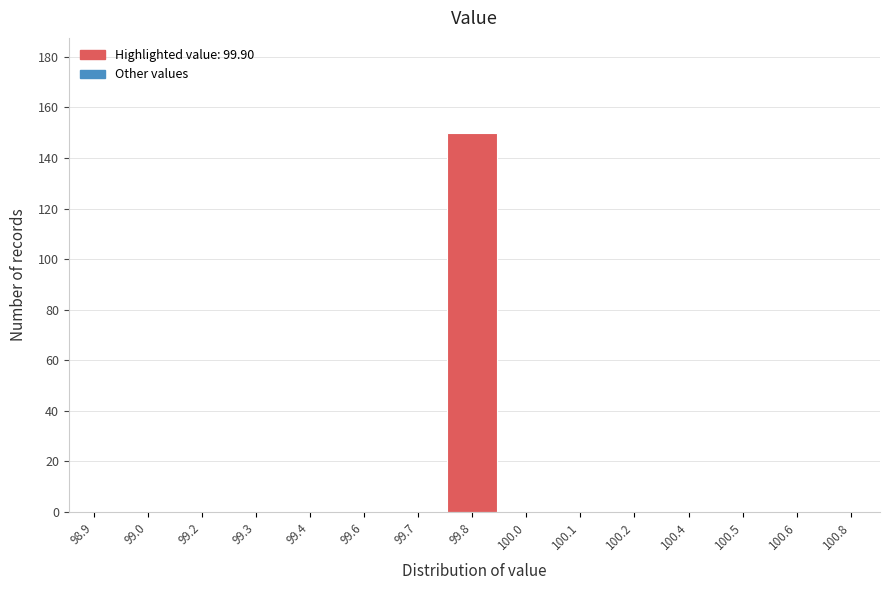

Reading left to right, list all the values displayed in this chart.

98.9=0	99.0=0	99.2=0	99.3=0	99.4=0	99.6=0	99.7=0	99.8=150	100.0=0	100.1=0	100.2=0	100.4=0	100.5=0	100.6=0	100.8=0